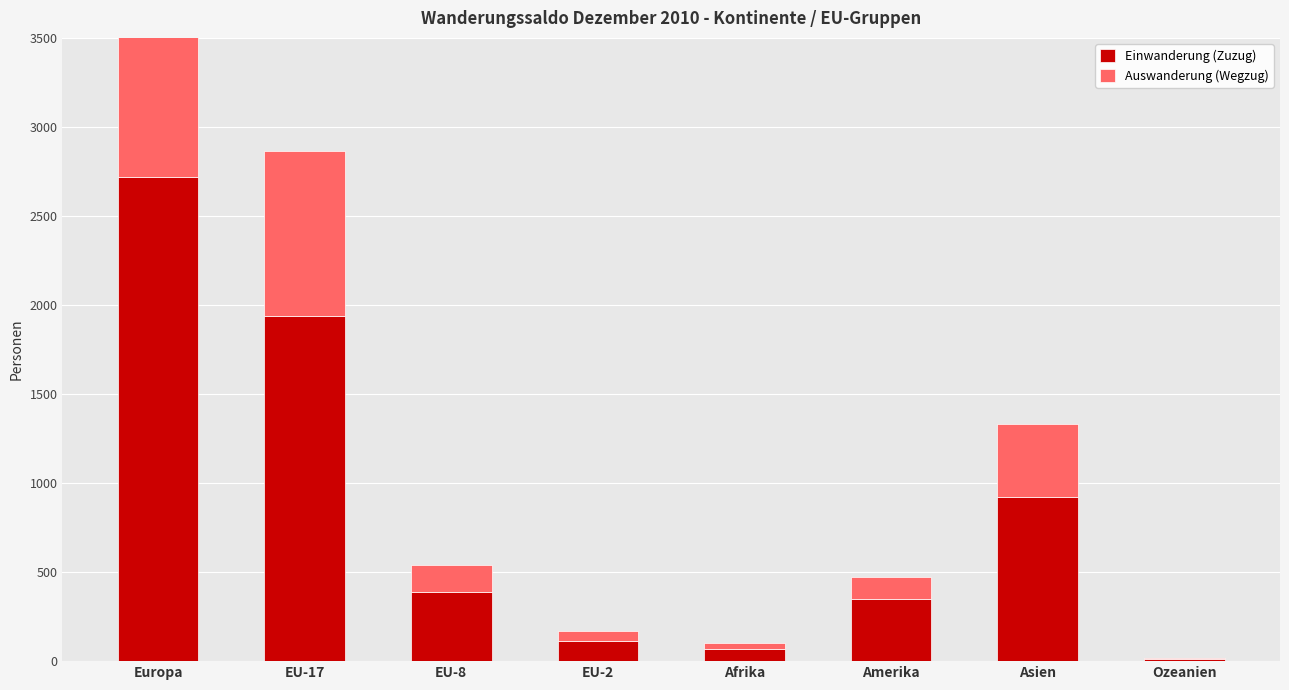

The value of Auswanderung (Wegzug) at EU-2 is 59. True or false?

True